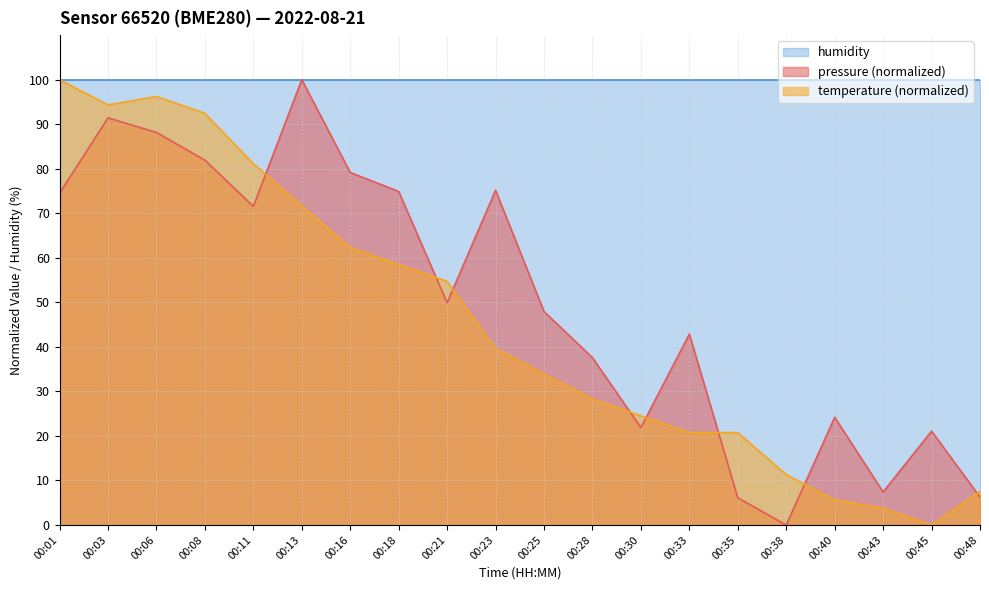

Rank the series at 00:30 from highest to lowest value.

humidity, temperature (normalized), pressure (normalized)